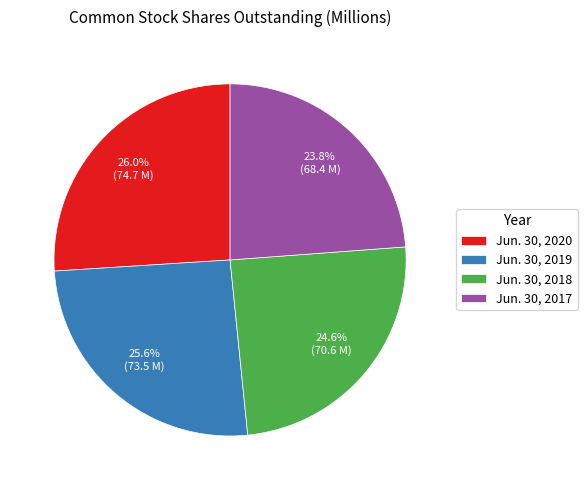

How many slices are in this pie chart?

4